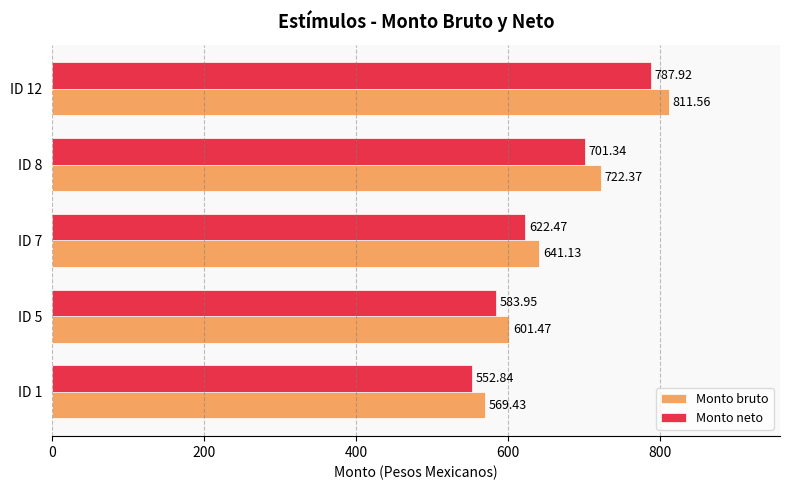

What is the highest value of the Monto neto series?

787.9